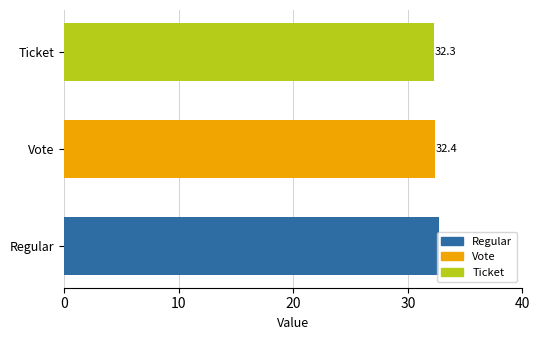

What is the minimum value shown in the chart?

32.3